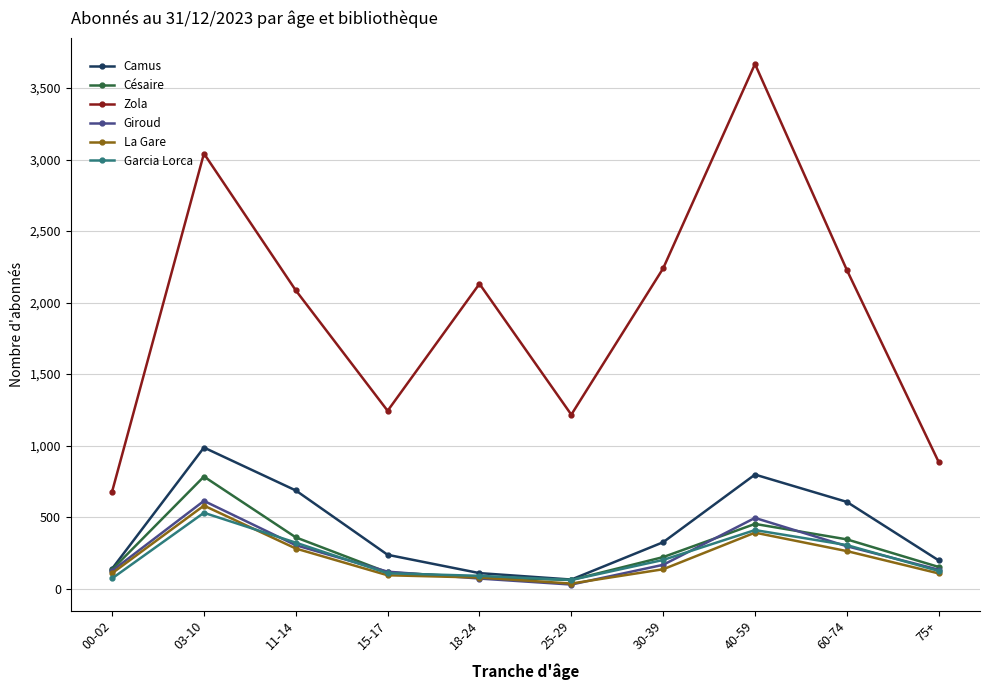

Is the value of Zola at 60-74 greater than the value of Garcia Lorca at 60-74?

Yes